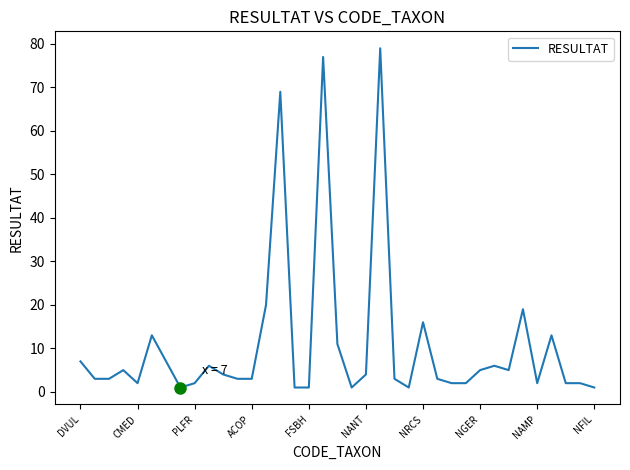

What is the greatest value displayed?

79